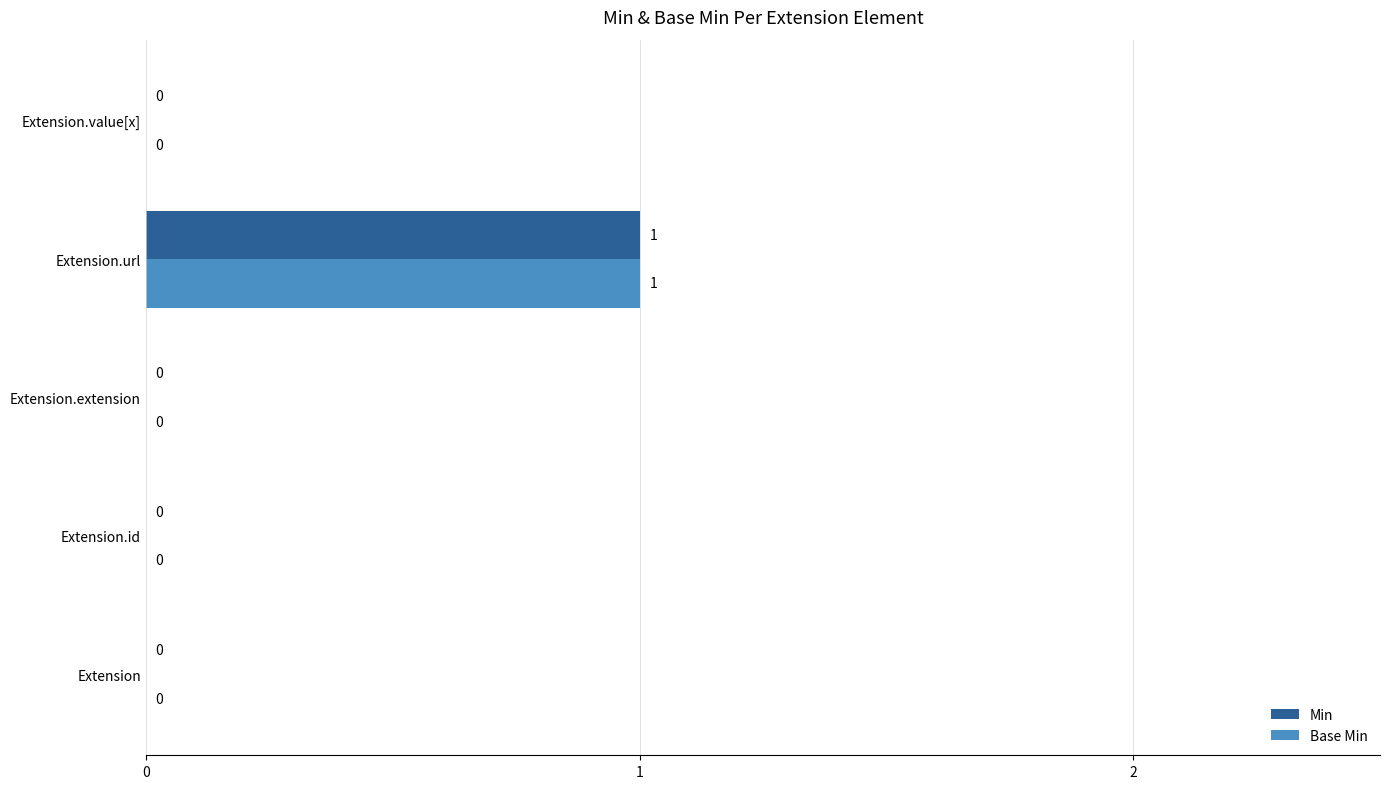

Is it true that Base Min equals 1 at Extension.url?

True